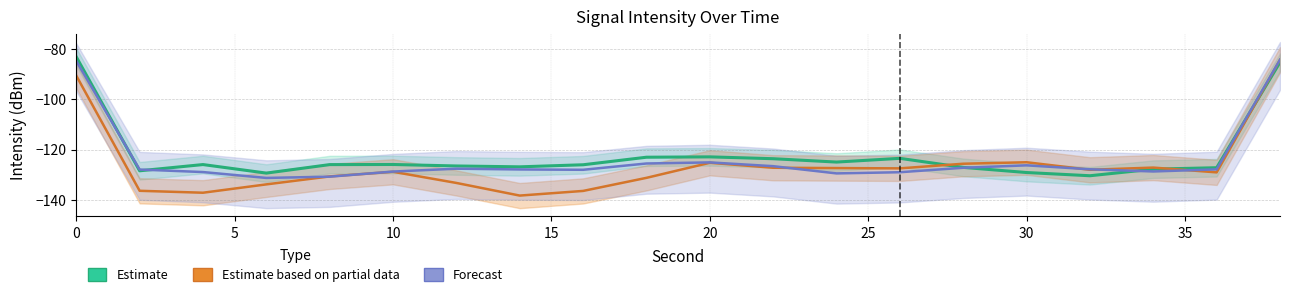

How many values in the Forecast series exceed -127?

6